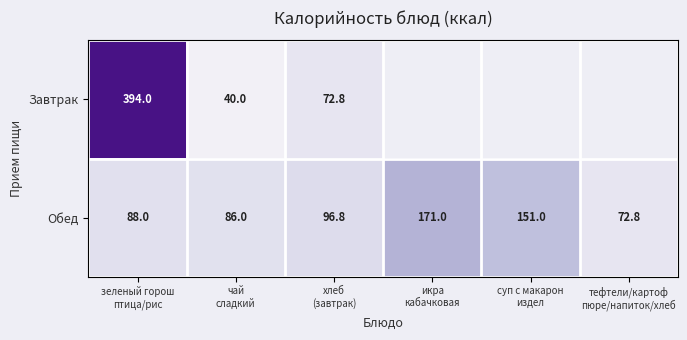

At хлеб
(завтрак), list the series in order from largest to smallest.

Обед, Завтрак